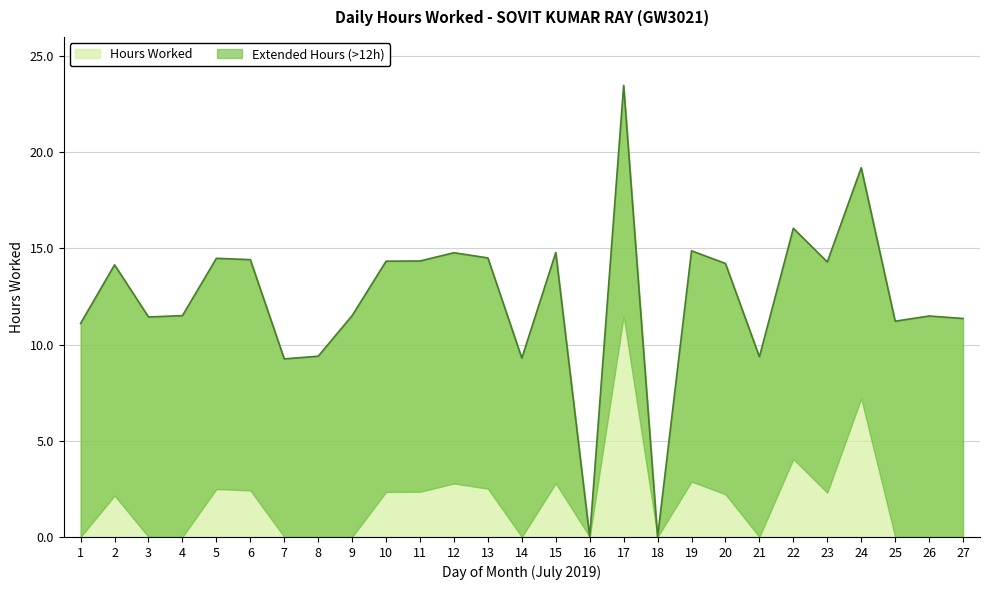

Reading right to left, list all the values displayed in this chart.

27=11.4	26=11.5	25=11.2	24=19.2	23=14.3	22=16.1	21=9.4	20=14.2	19=14.9	18=0.0	17=23.5	16=0.0	15=14.8	14=9.3	13=14.5	12=14.8	11=14.3	10=14.3	9=11.5	8=9.4	7=9.3	6=14.4	5=14.5	4=11.5	3=11.4	2=14.2	1=11.1